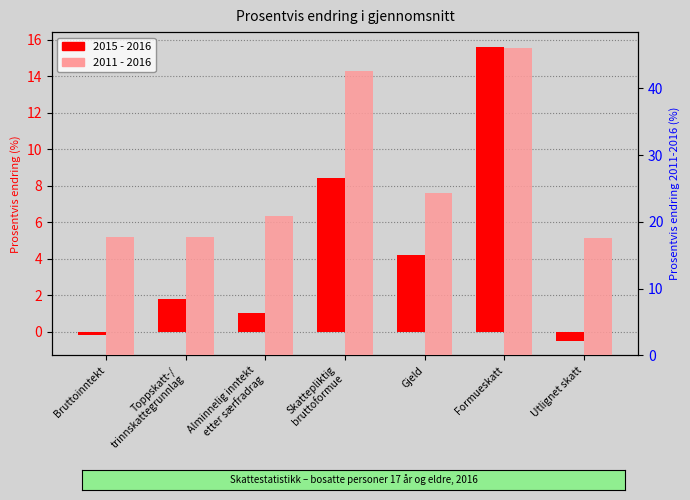

How many values in 2015 - 2016 are above zero?

5